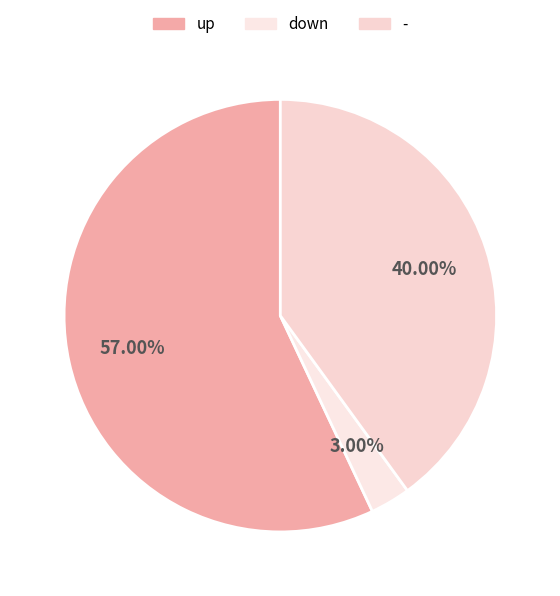

Does down account for over 50% of the chart?

No